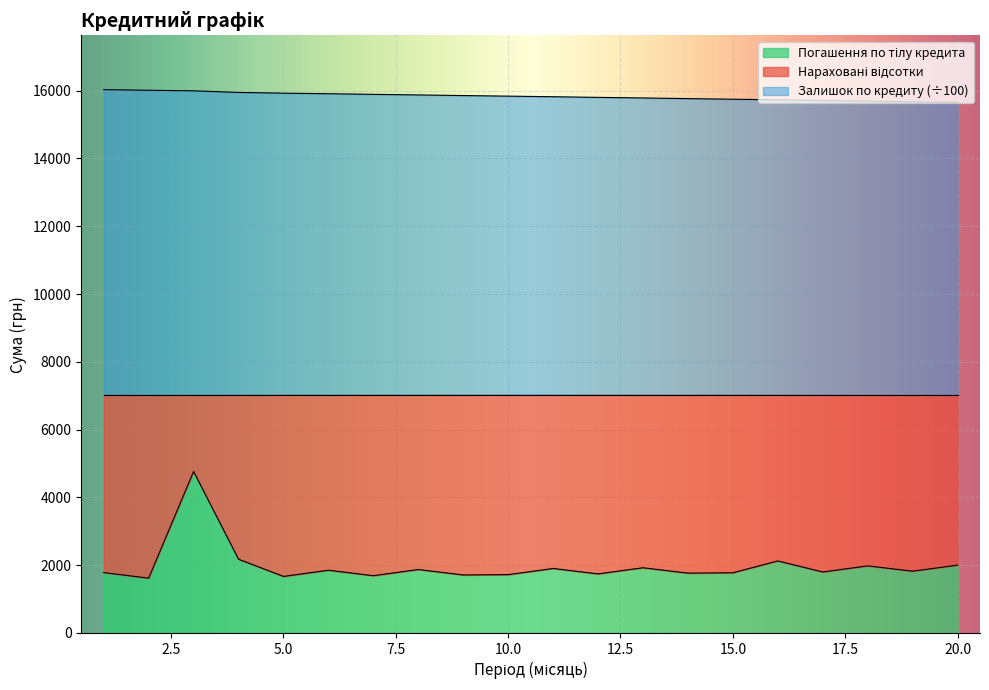

What is the minimum value for Залишок по кредиту?

15653.6